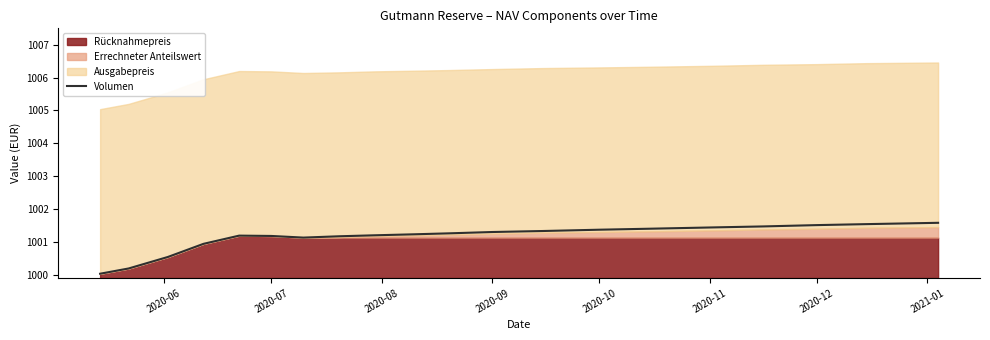

What is the lowest value of the Volumen series?

1000.0